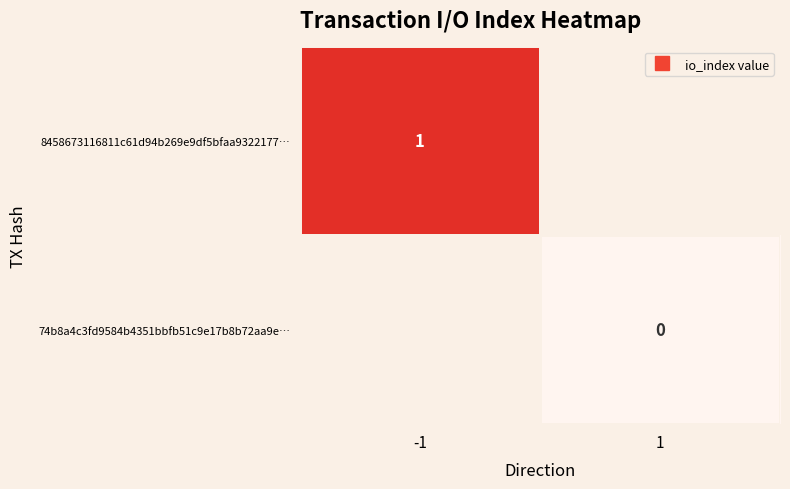

Between 1 and -1, which is larger?

-1